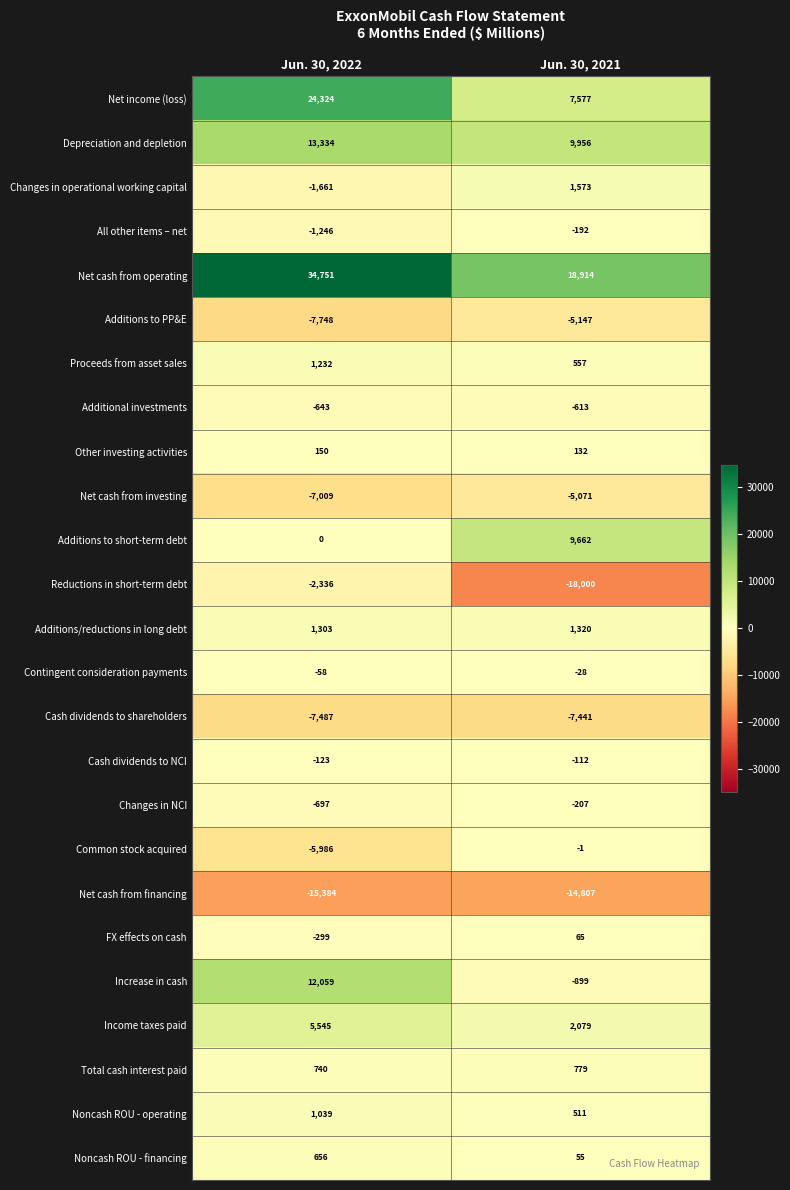

What is the spread (max minus min) of values at Jun. 30, 2021?

36914